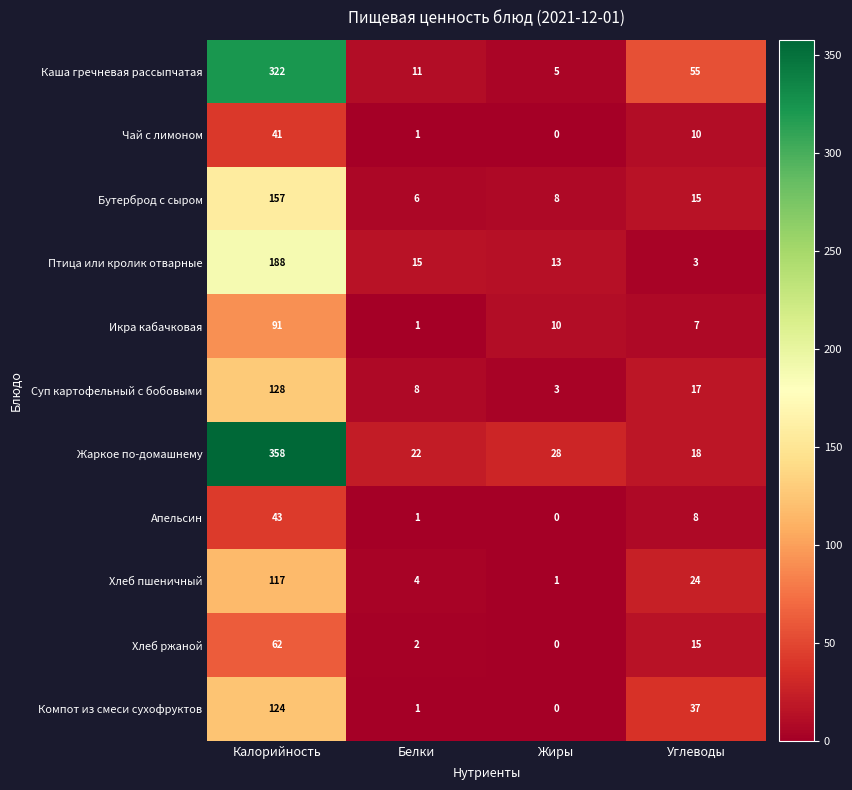

How many data points does each series have?

4